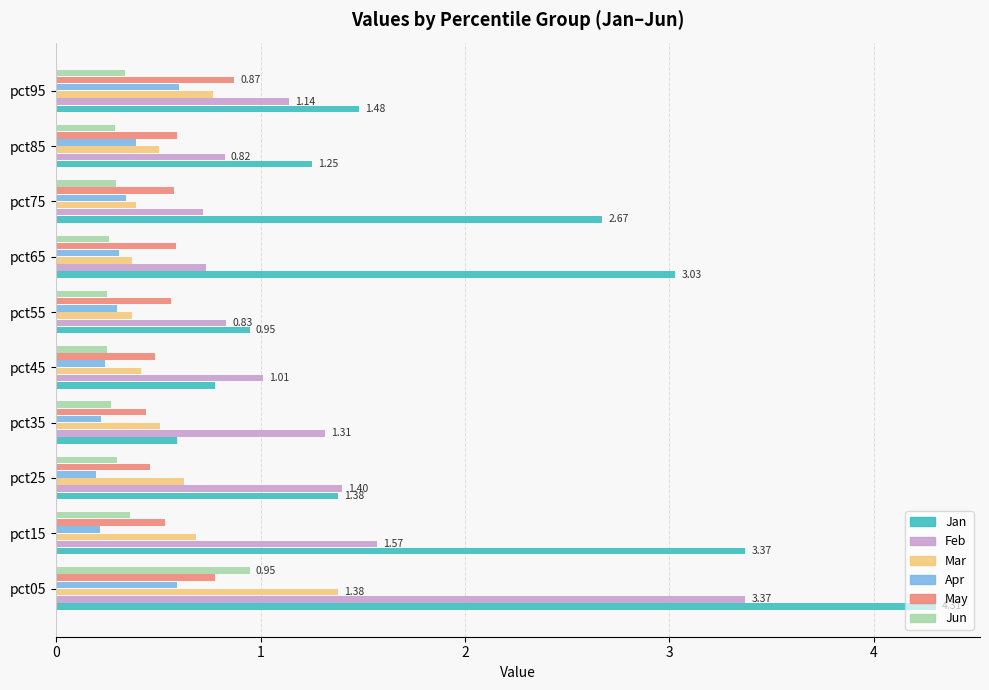

What are all the series names shown in the legend?

Jan, Feb, Mar, Apr, May, Jun